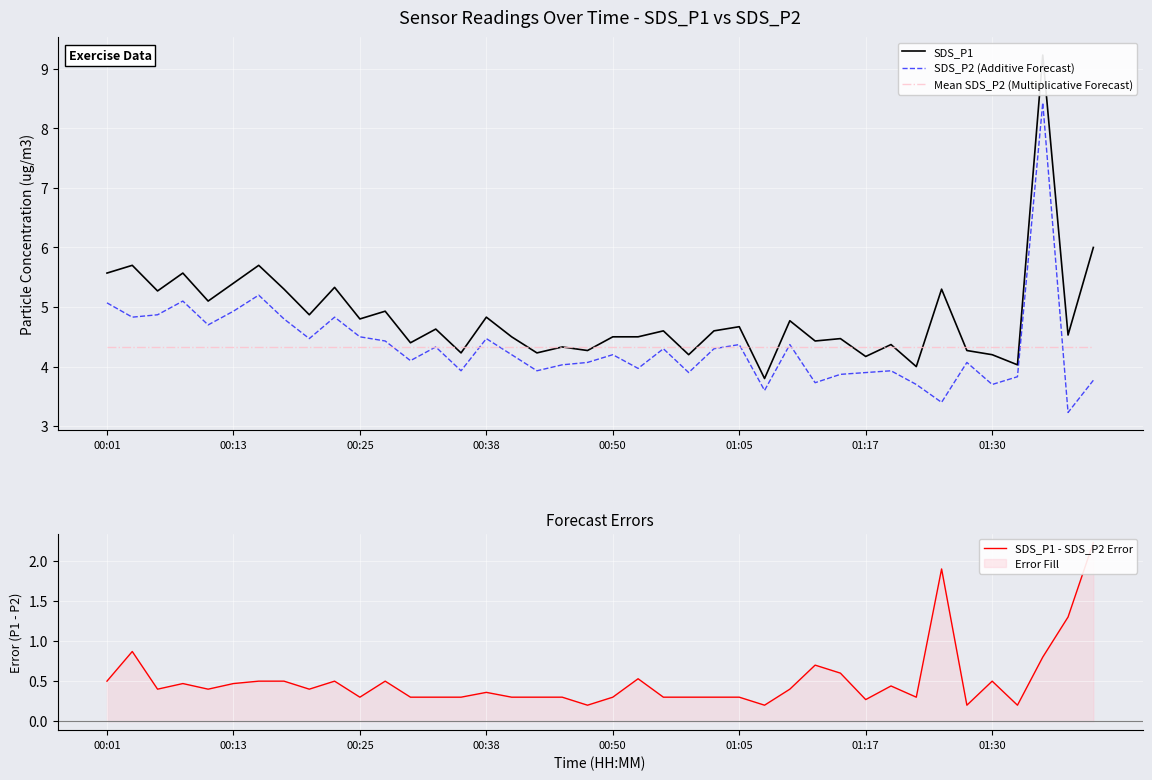

How many data points in SDS_P2 (Additive Forecast) are above 4?

25